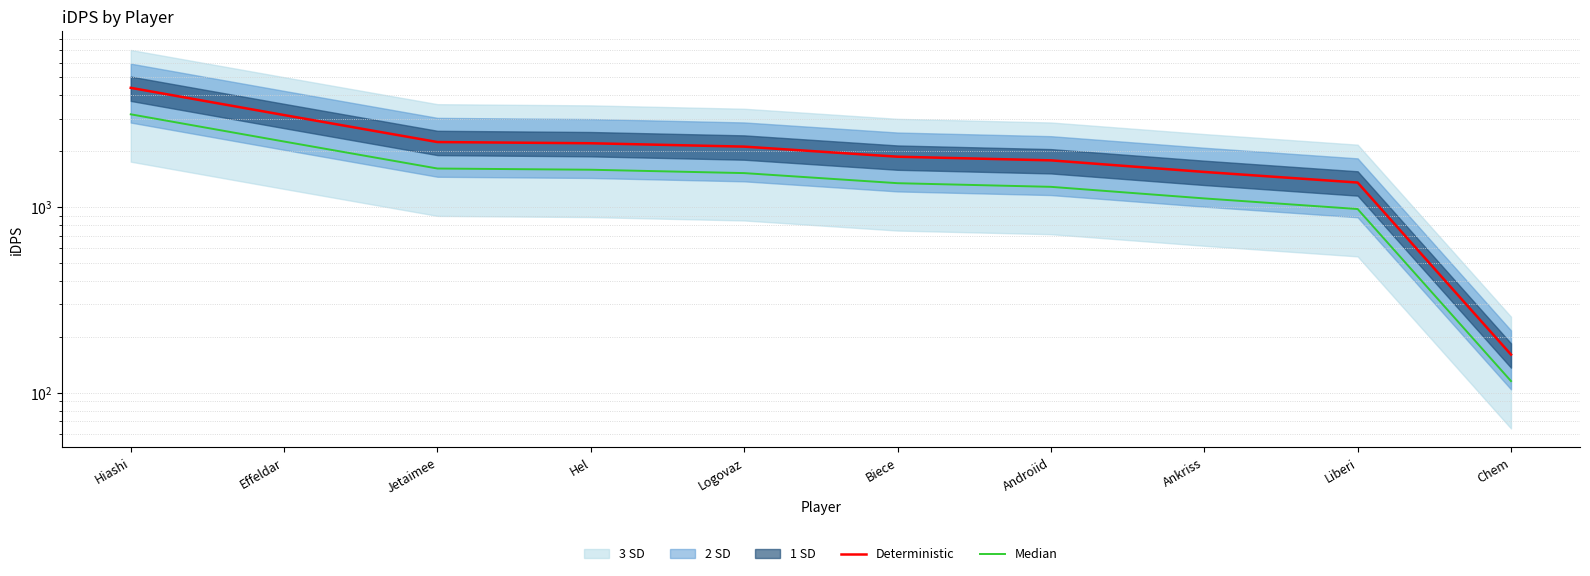

What is the label of the 3rd point from the right?

Ankriss